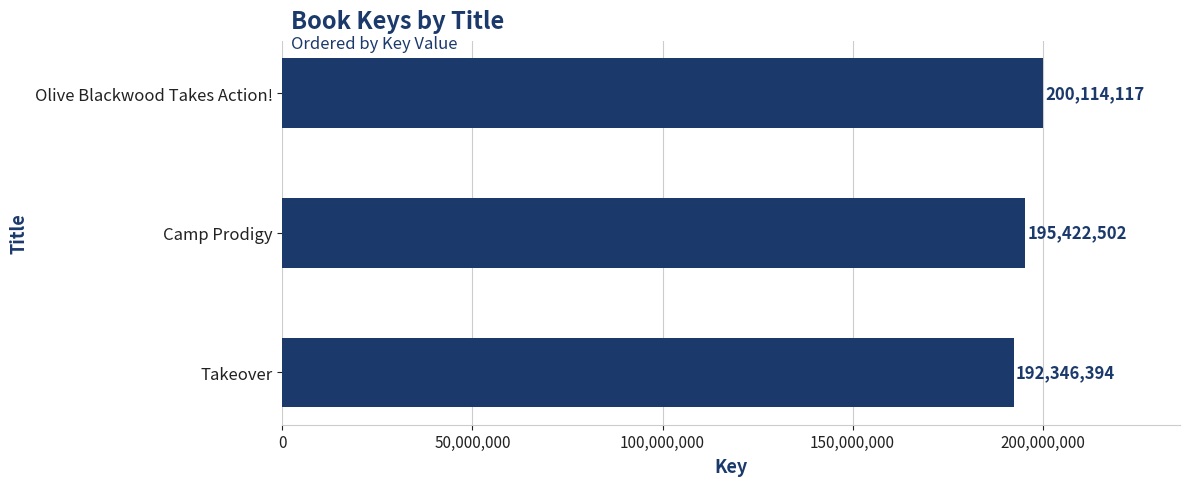

The value at Olive Blackwood Takes Action! is 200114117. True or false?

True